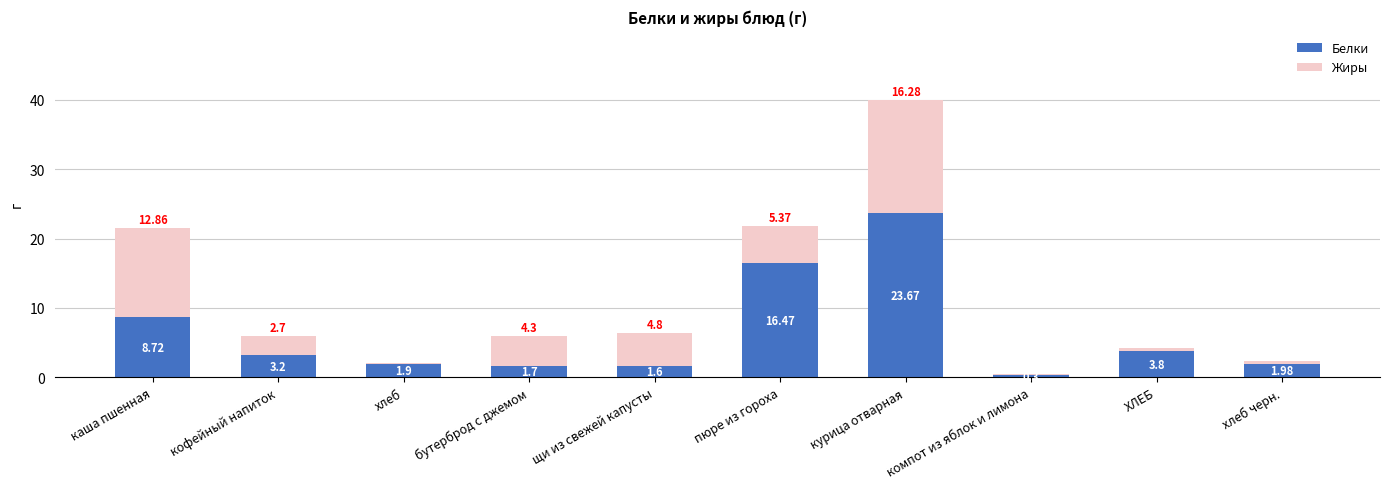

Rank the categories by Белки value from lowest to highest.

компот из яблок и лимона, щи из свежей капусты, бутерброд с джемом, хлеб, хлеб черн., кофейный напиток, ХЛЕБ, каша пшенная, пюре из гороха, курица отварная